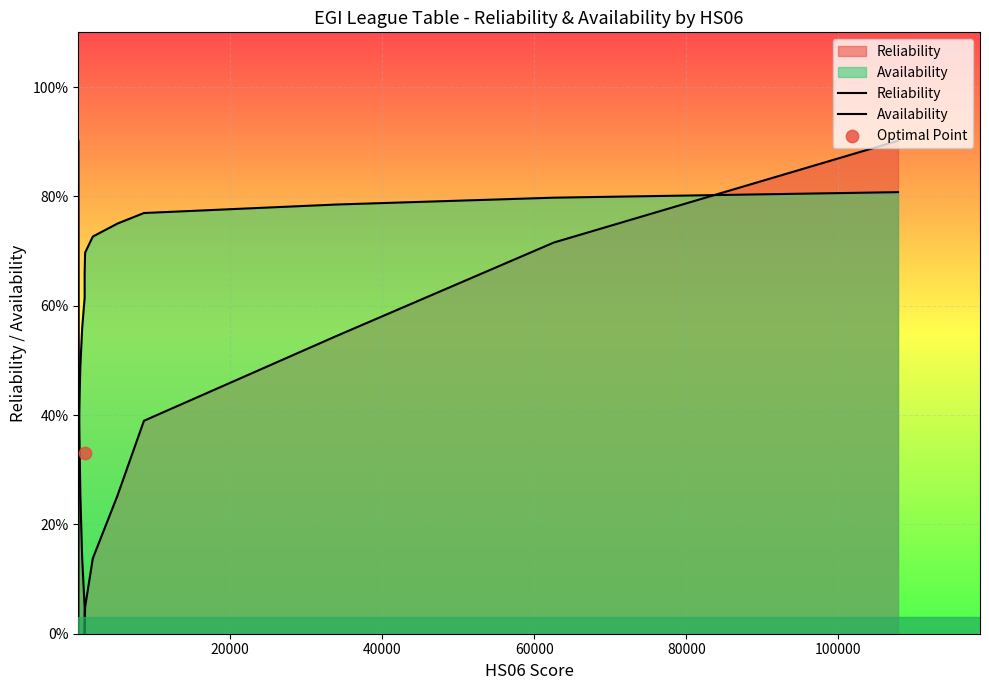

Which series contains the highest Y value?

Reliability